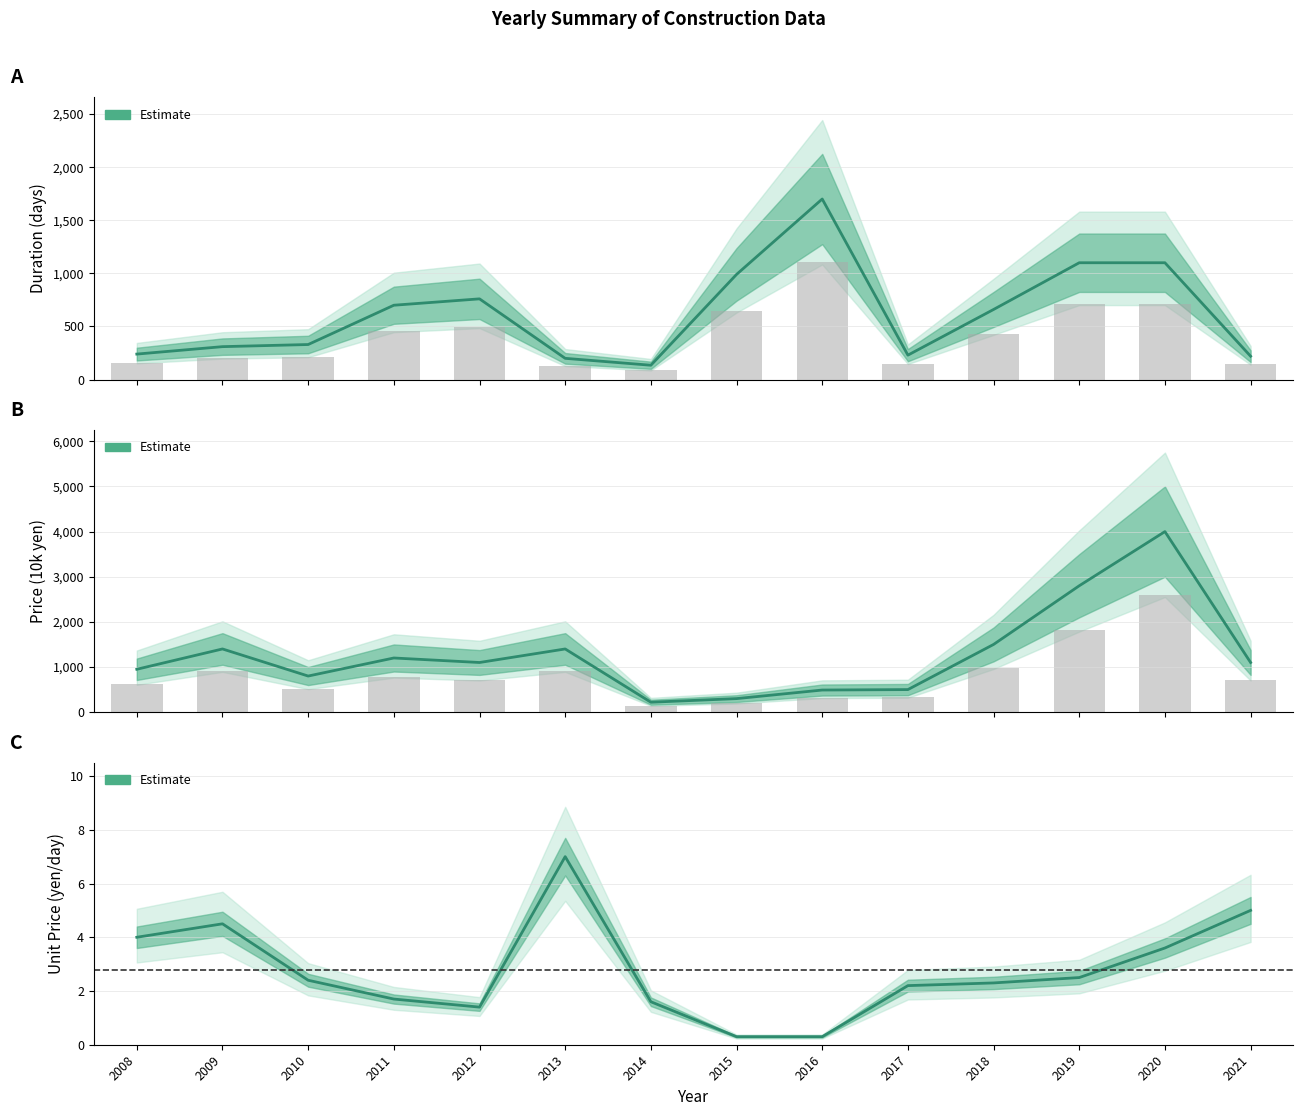

Reading left to right, extract all data points from this chart.

Duration (days): 240.0	310.0	330.0	700.0	760.0	200.0	135.0	990.0	1700.0	230.0	660.0	1100.0	1100.0	220.0
Price (10k yen): 950.0	1400.0	800.0	1200.0	1100.0	1400.0	220.0	300.0	490.0	500.0	1500.0	2800.0	4000.0	1100.0
Unit Price (yen/day): 4.0	4.5	2.4	1.7	1.4	7.0	1.6	0.3	0.3	2.2	2.3	2.5	3.6	5.0